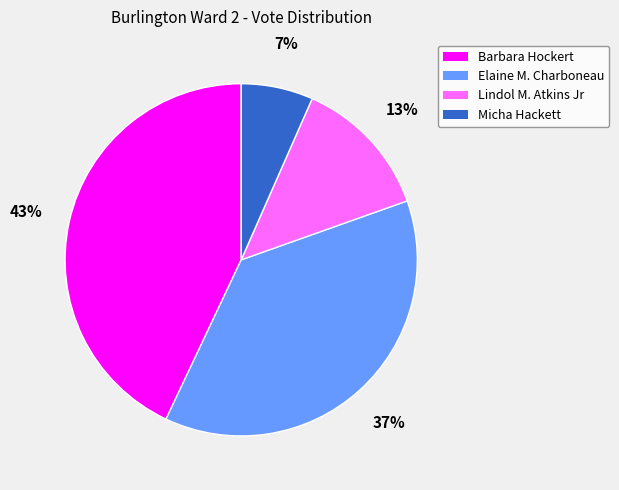

To the nearest percent, what percentage of the pie is Lindol M. Atkins Jr?

13%